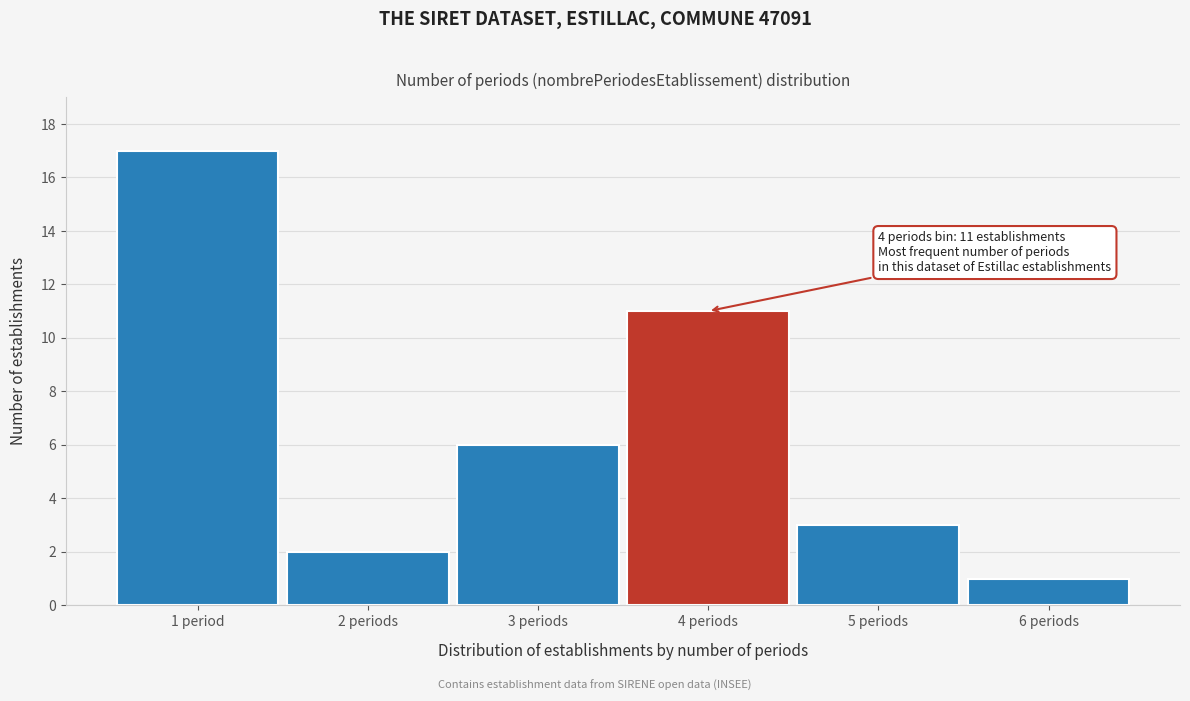

Reading left to right, transcribe all the data shown in this chart.

1 period=17	2 periods=2	3 periods=6	4 periods=11	5 periods=3	6 periods=1